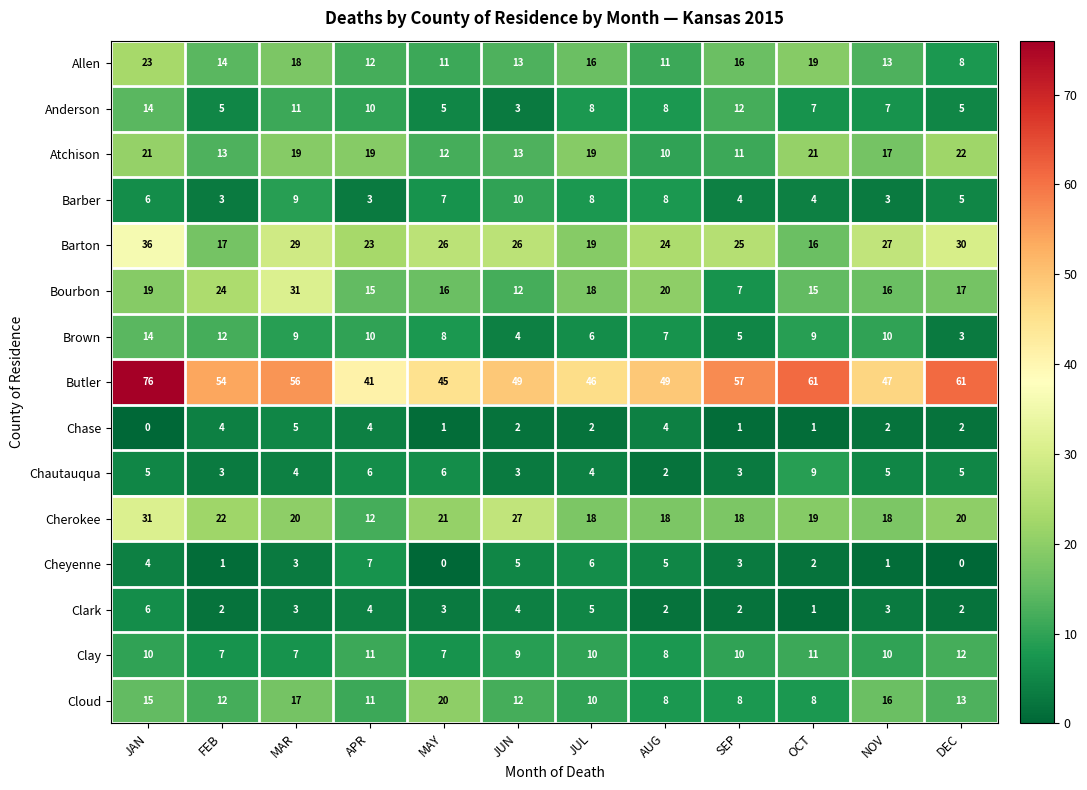

Where does the Anderson series first go above 8?

JAN